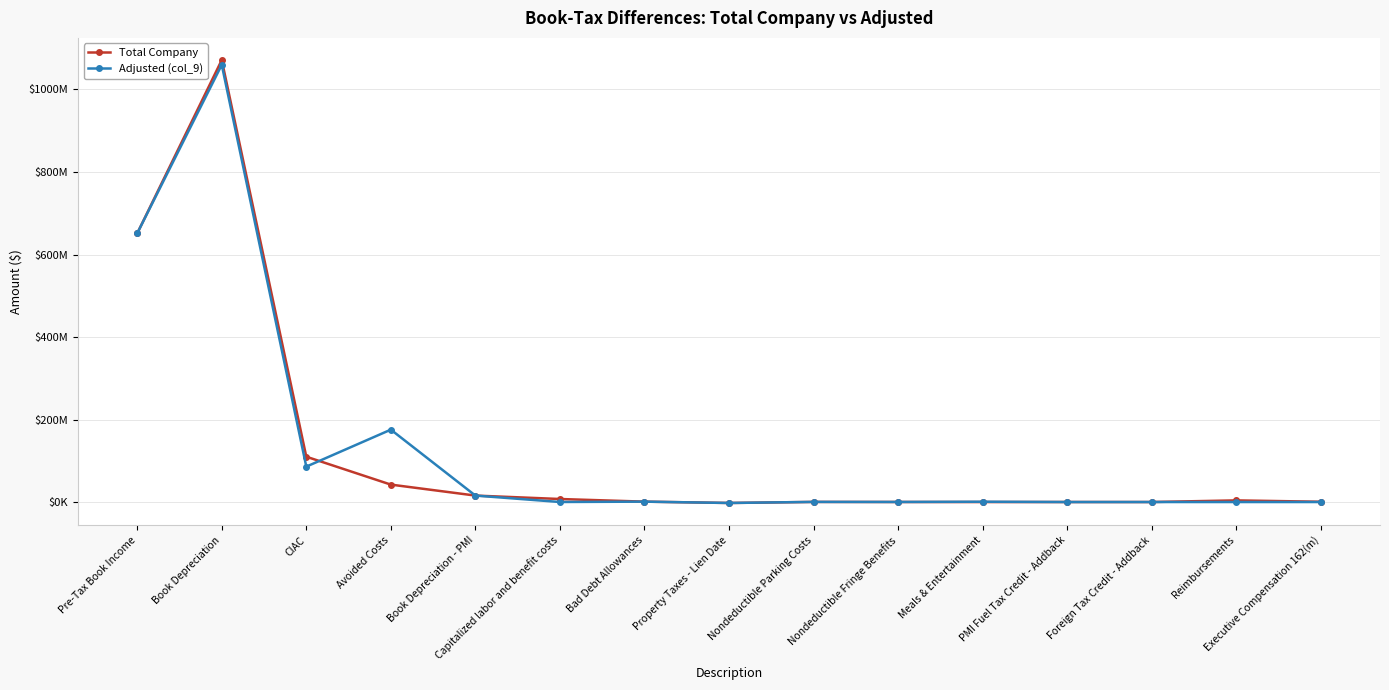

List the series in order of their peak value, lowest first.

Adjusted (col_9), Total Company